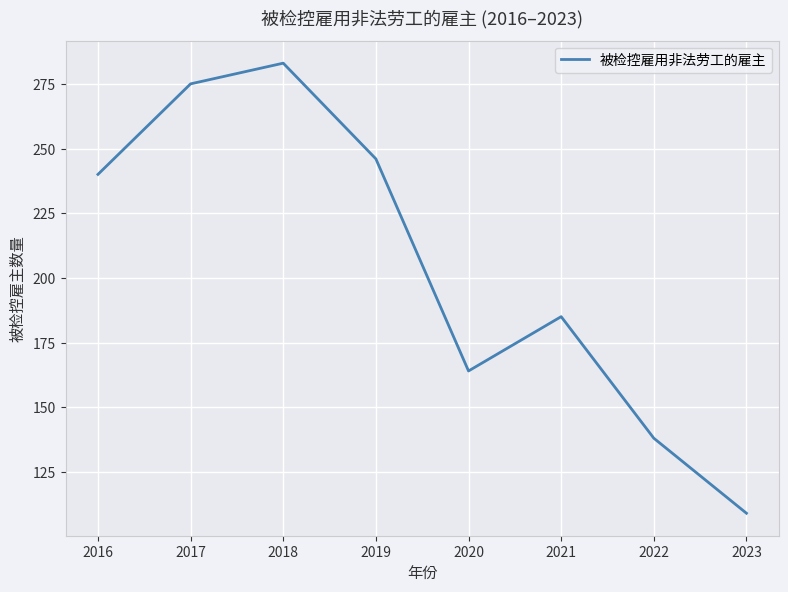

Rank the categories by value from lowest to highest.

2023, 2022, 2020, 2021, 2016, 2019, 2017, 2018